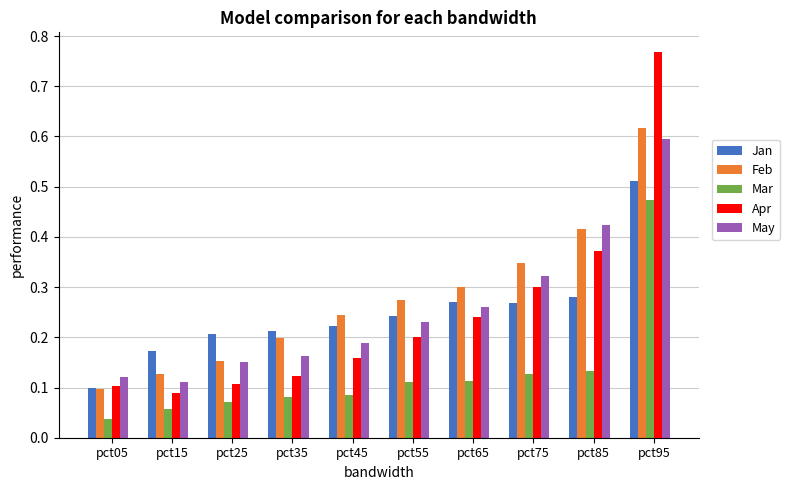

Which series has the widest spread of values?

Apr